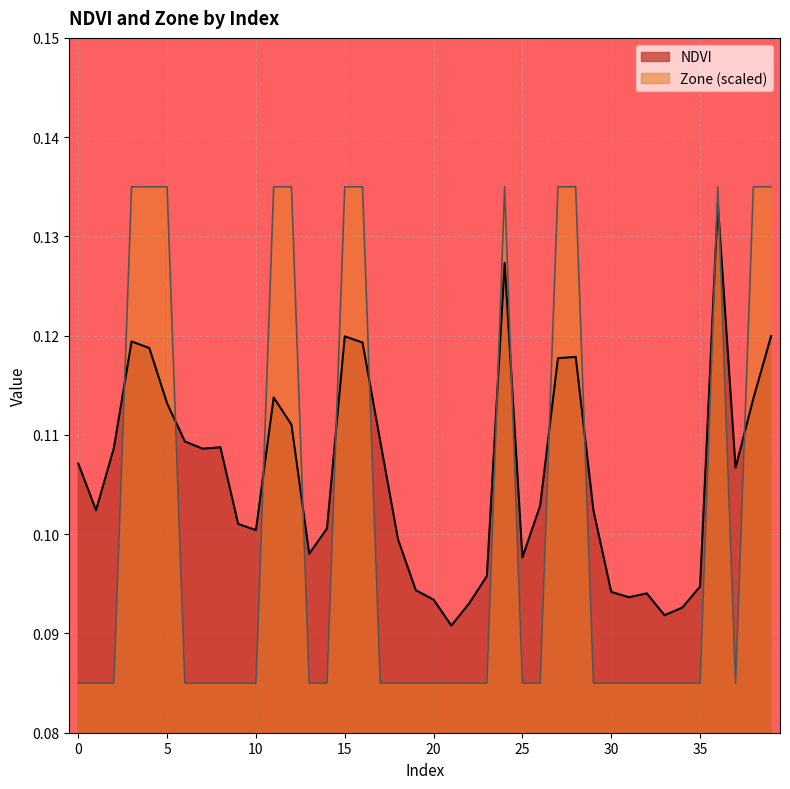

At which category does Zone reach its first local peak?

24